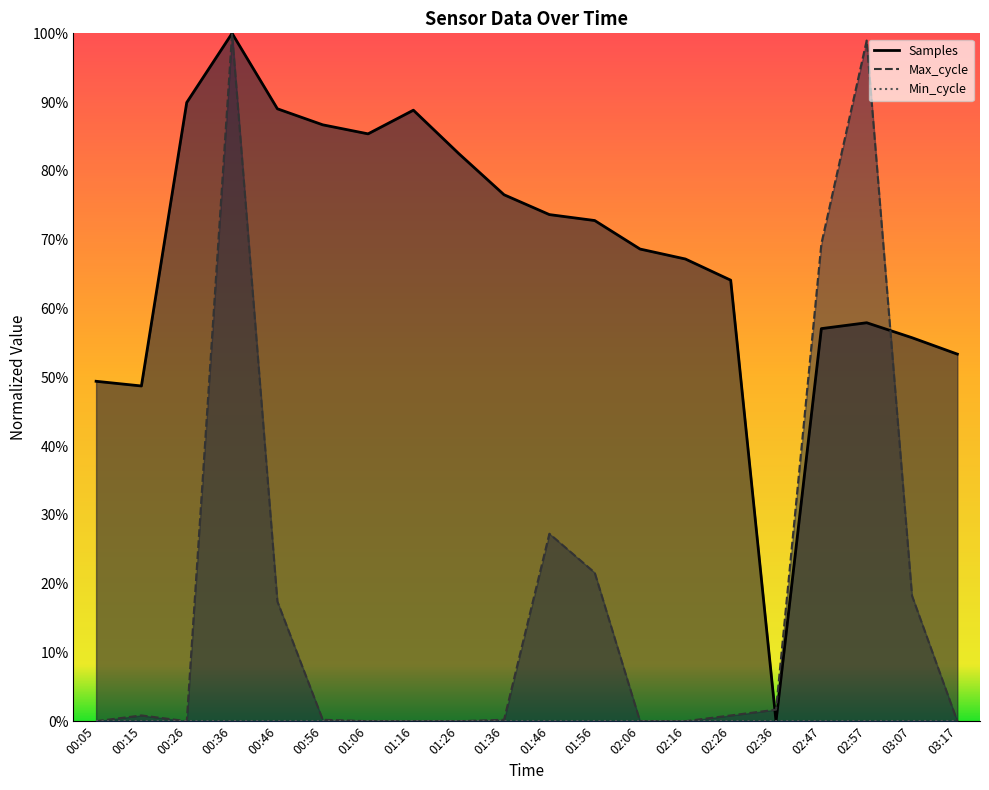

What is the sum of all Samples values?

13.7